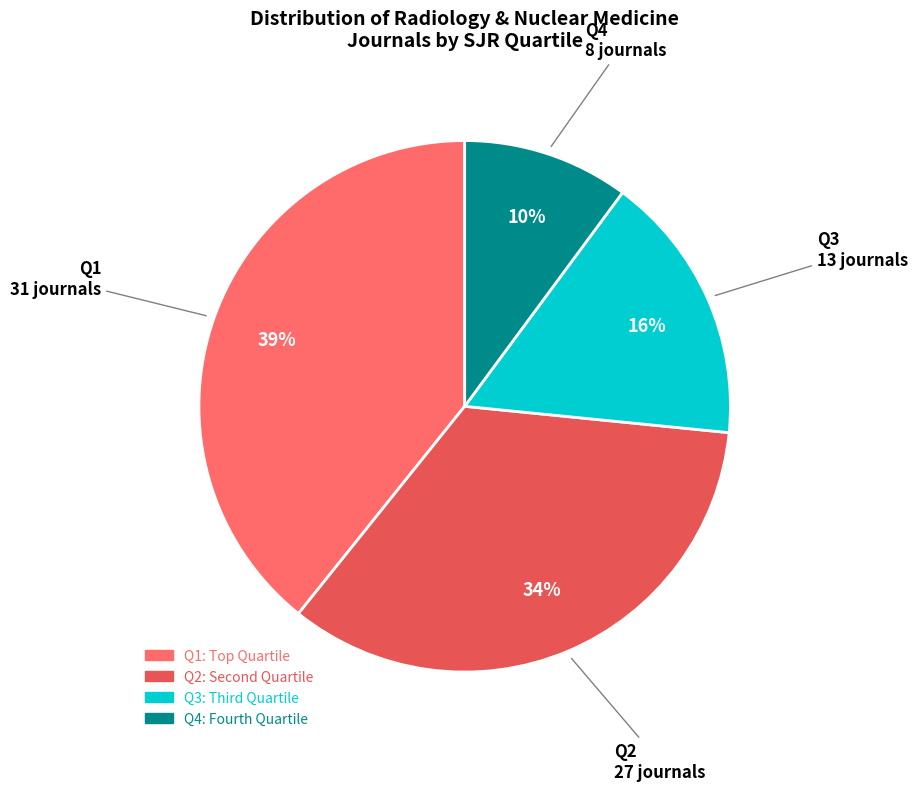

The Q1 slice represents 31% of the pie. True or false?

False